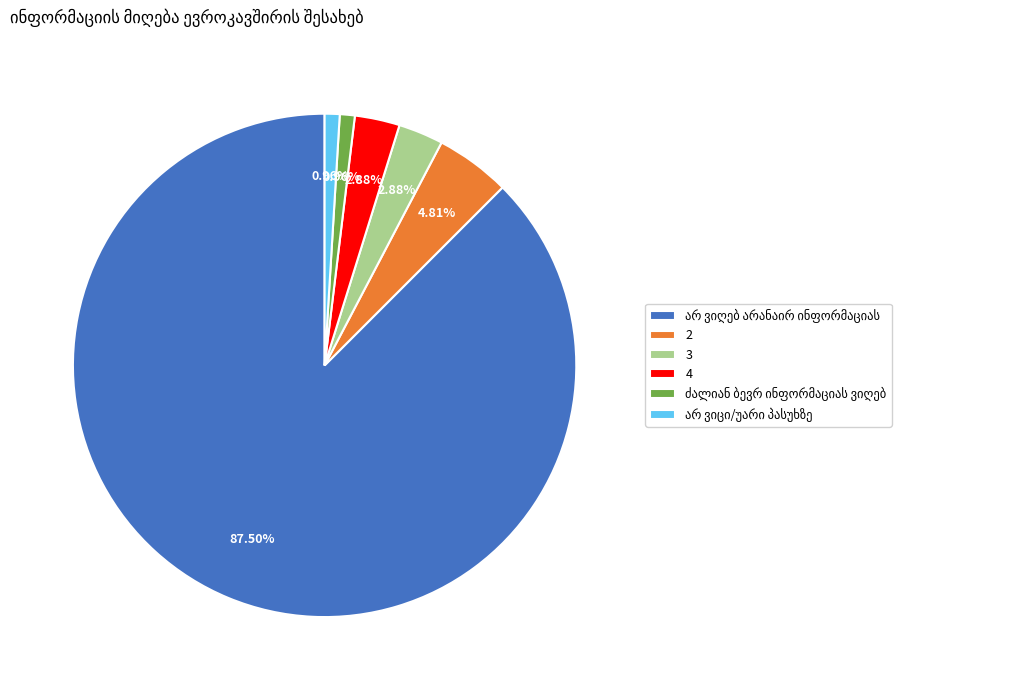

Does any single category account for the majority?

Yes